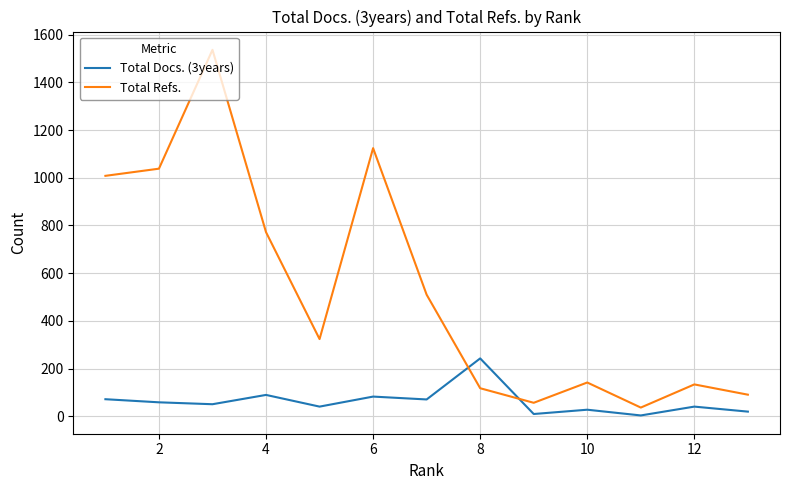

Between 6 and 8, which is larger?

8